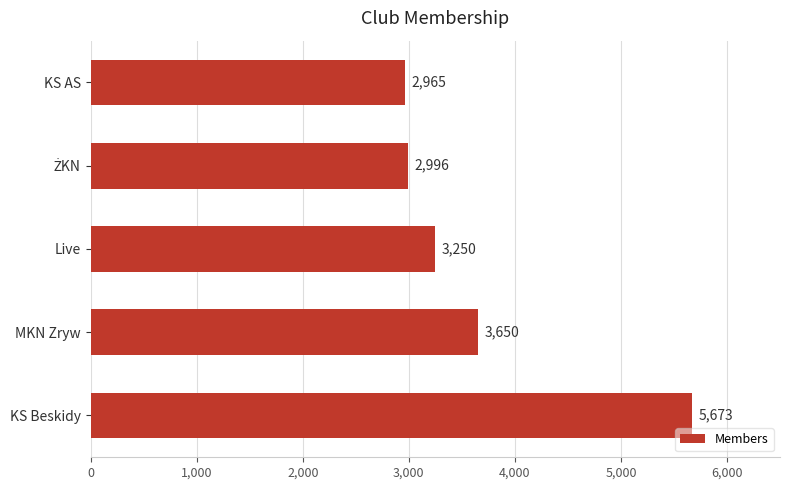

What is the maximum value shown in the chart?

5673